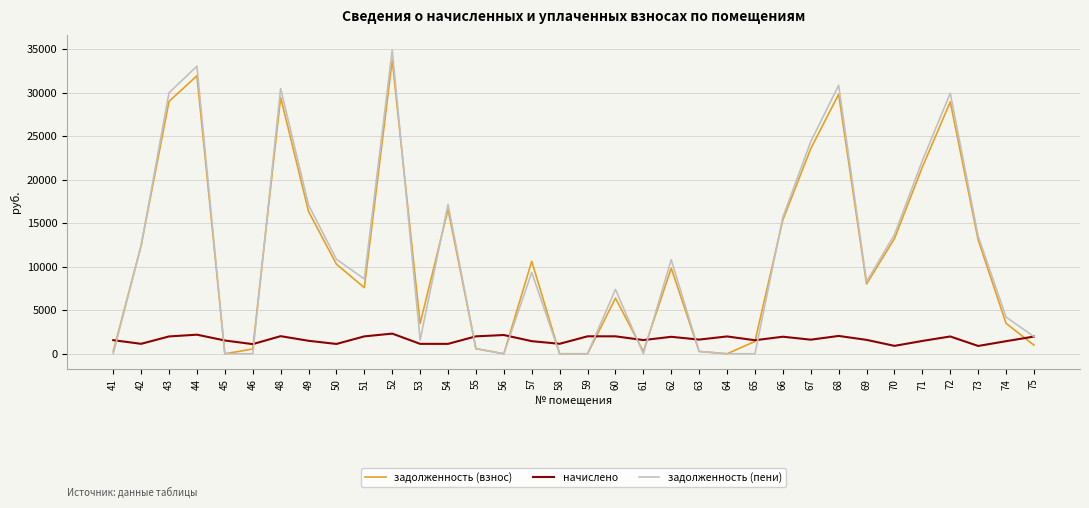

The value of задолженность (пени) at 43 is 30004.5. True or false?

True